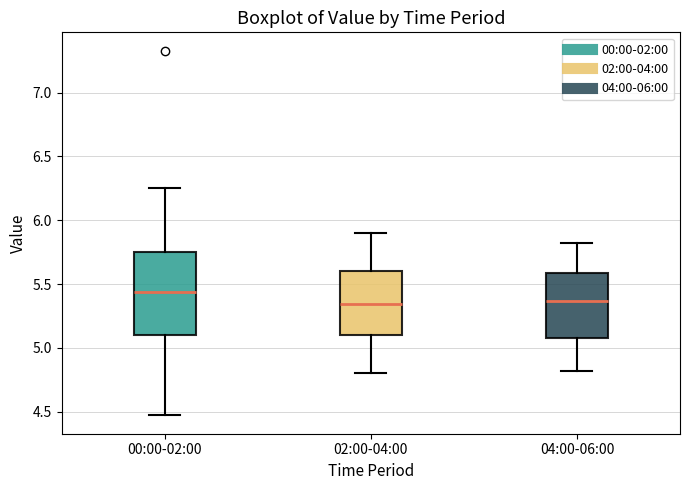

Reading left to right, transcribe this box plot: for each box, give where its median line is, the range the box spans, and where its two whiskers end, as read against the y-axis. The values are not printed on the chart, so give them approximately, as read against the axis.

00:00-02:00: median 5.45, box 5.10 to 5.75, whiskers 4.45 to 6.25
02:00-04:00: median 5.35, box 5.10 to 5.60, whiskers 4.80 to 5.90
04:00-06:00: median 5.35, box 5.10 to 5.60, whiskers 4.80 to 5.80